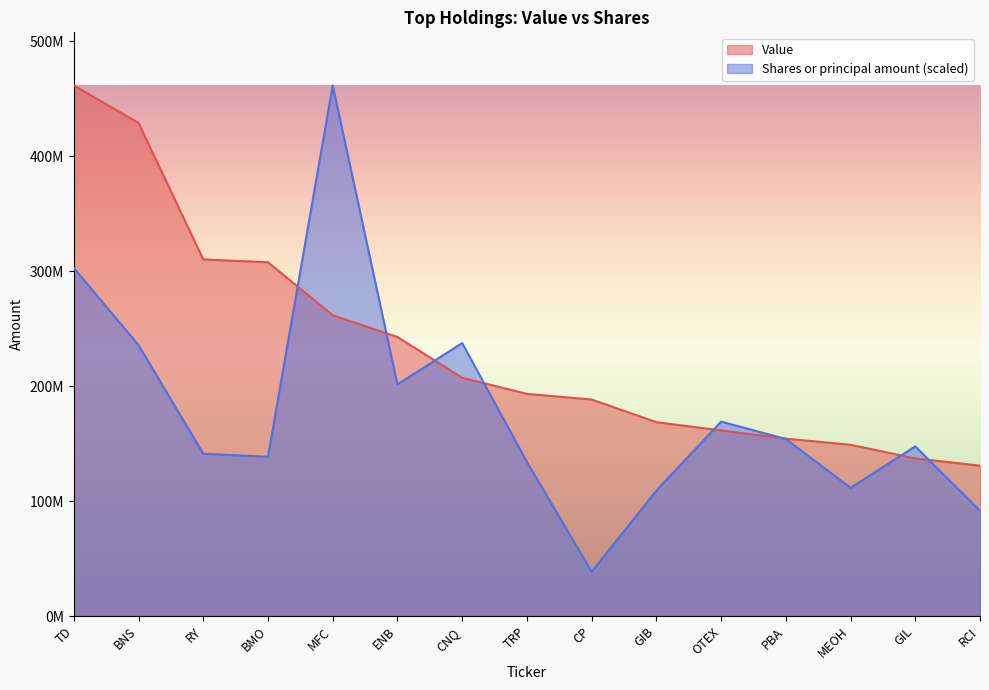

What are all the series names shown in the legend?

Value, Shares or principal amount (scaled)